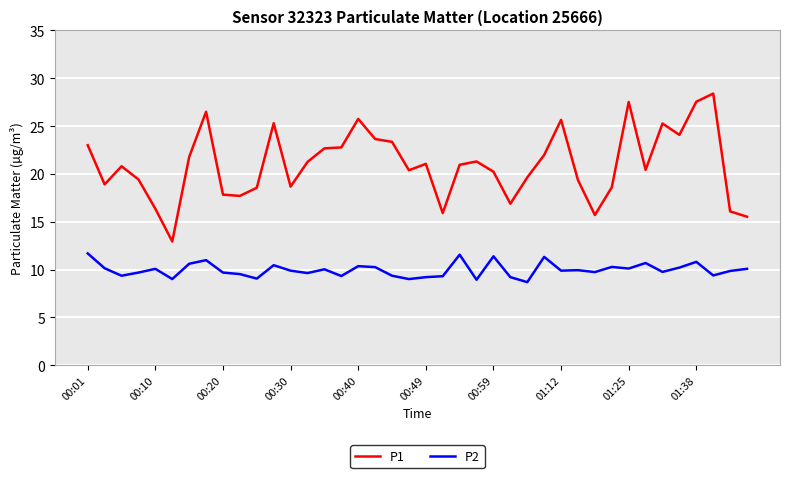

What is the sum of all P2 values?

398.2